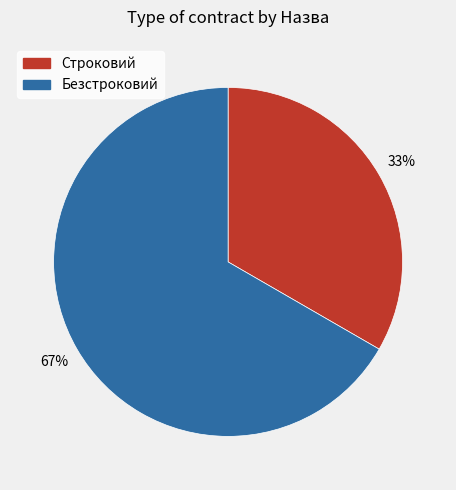

The Безстроковий slice represents 61% of the pie. True or false?

False